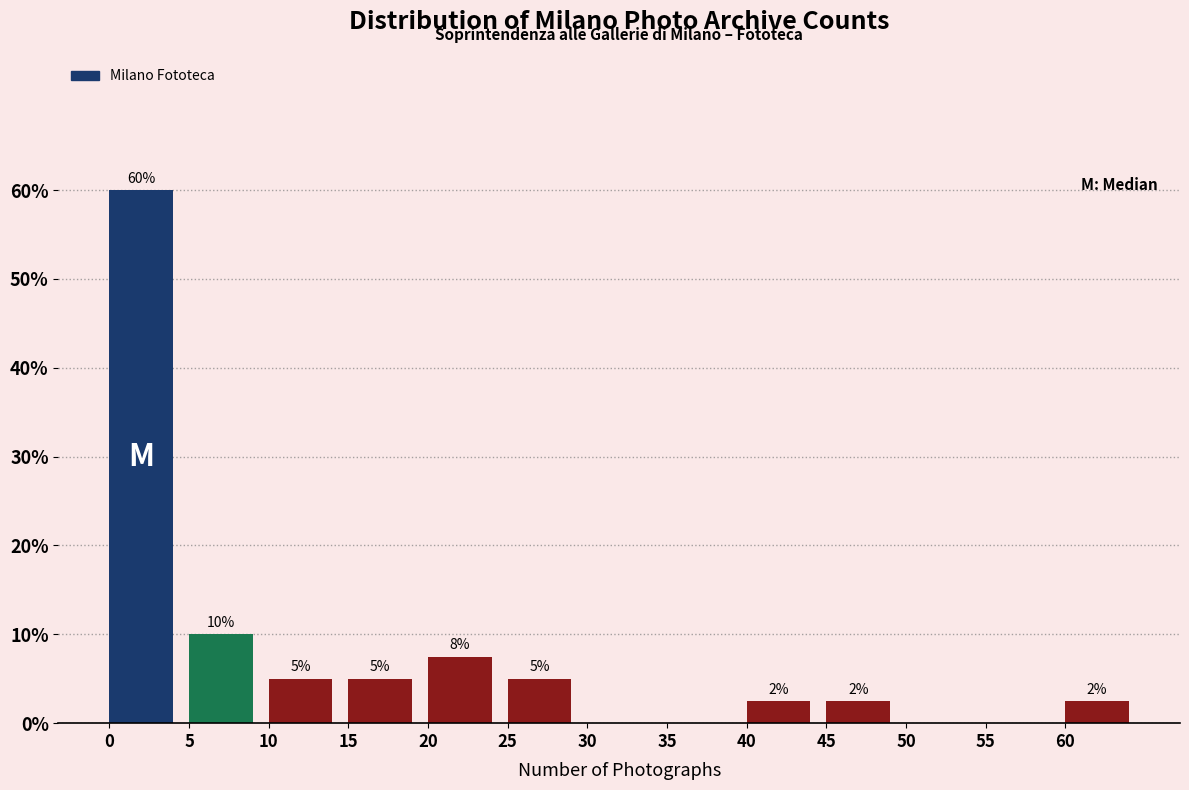

Which range on the x-axis has the tallest bar?

0 to 5